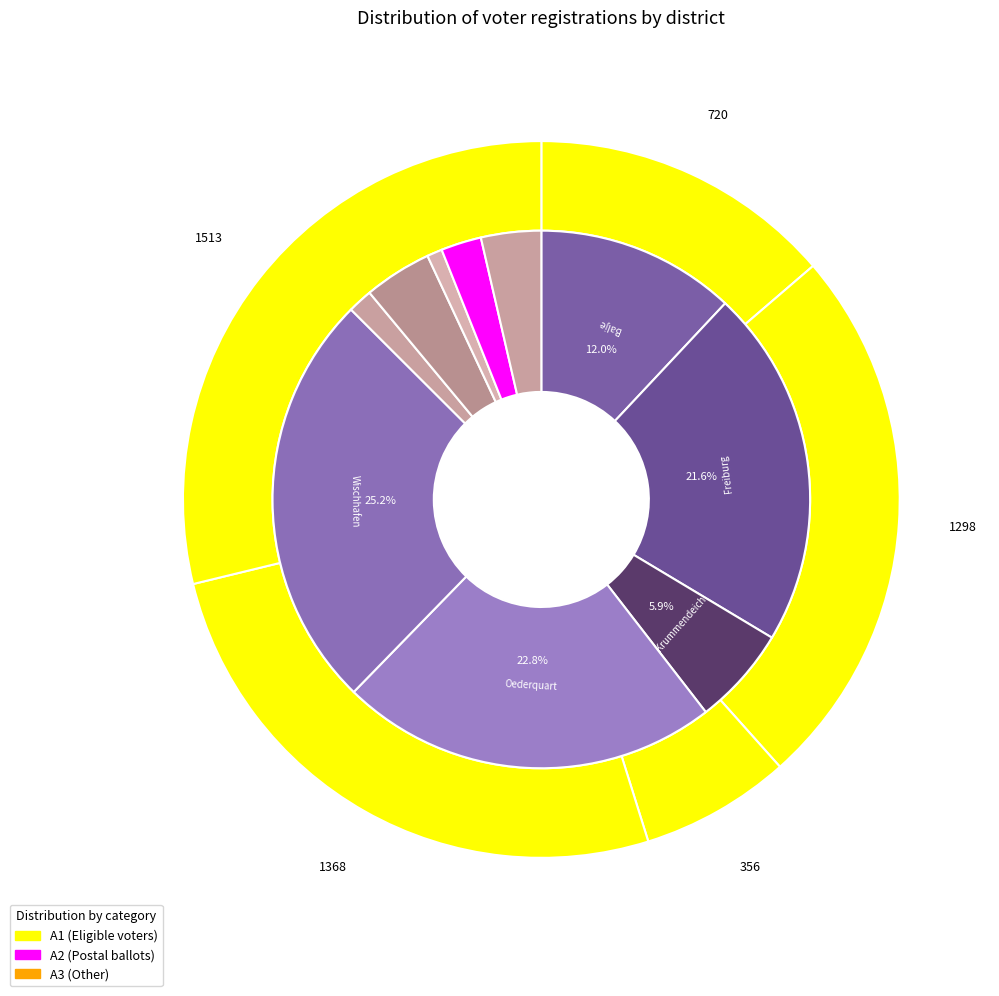

Which series changed the most between Balje and Freiburg?

A1